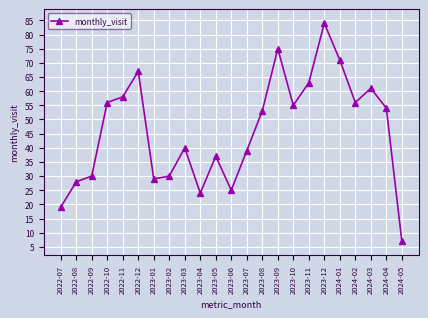

Read the value at 2023-11.

63